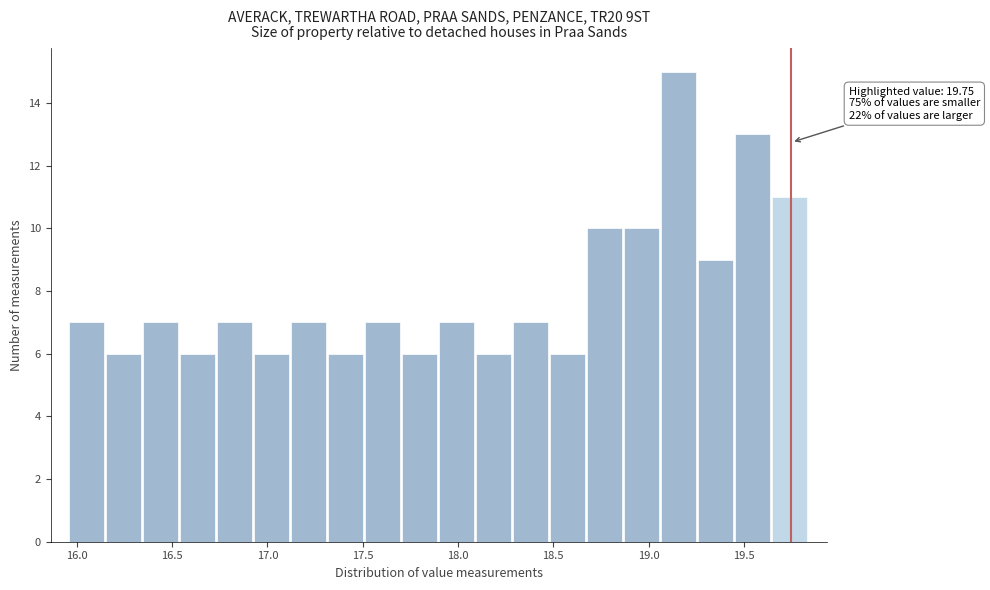

Around what value on the x-axis is the tallest bar? Give the approximate position of its centre, as read against the axis.

19.15